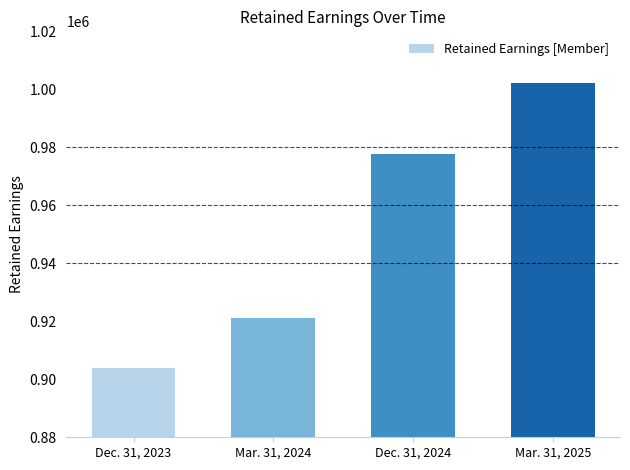

Between Dec. 31, 2023 and Mar. 31, 2024, which is larger?

Mar. 31, 2024